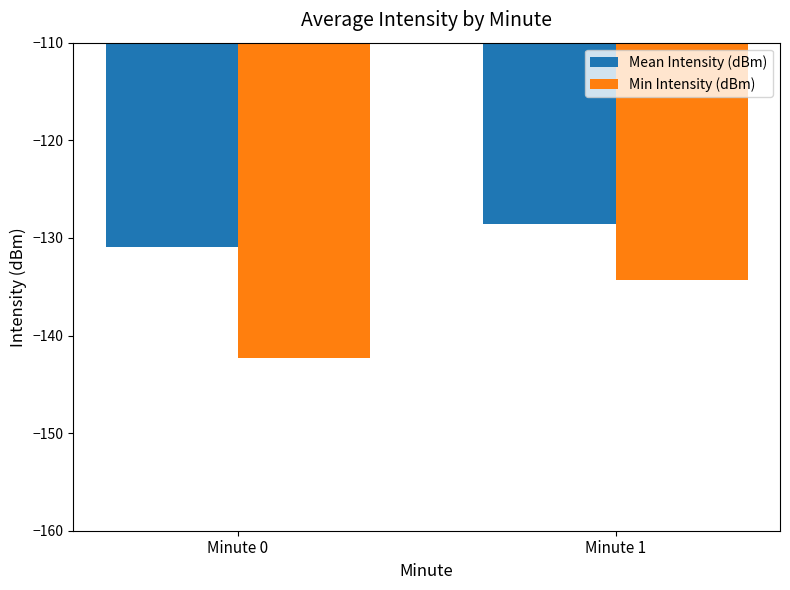

Between Minute 0 and Minute 1, which series saw the biggest shift?

Min Intensity (dBm)